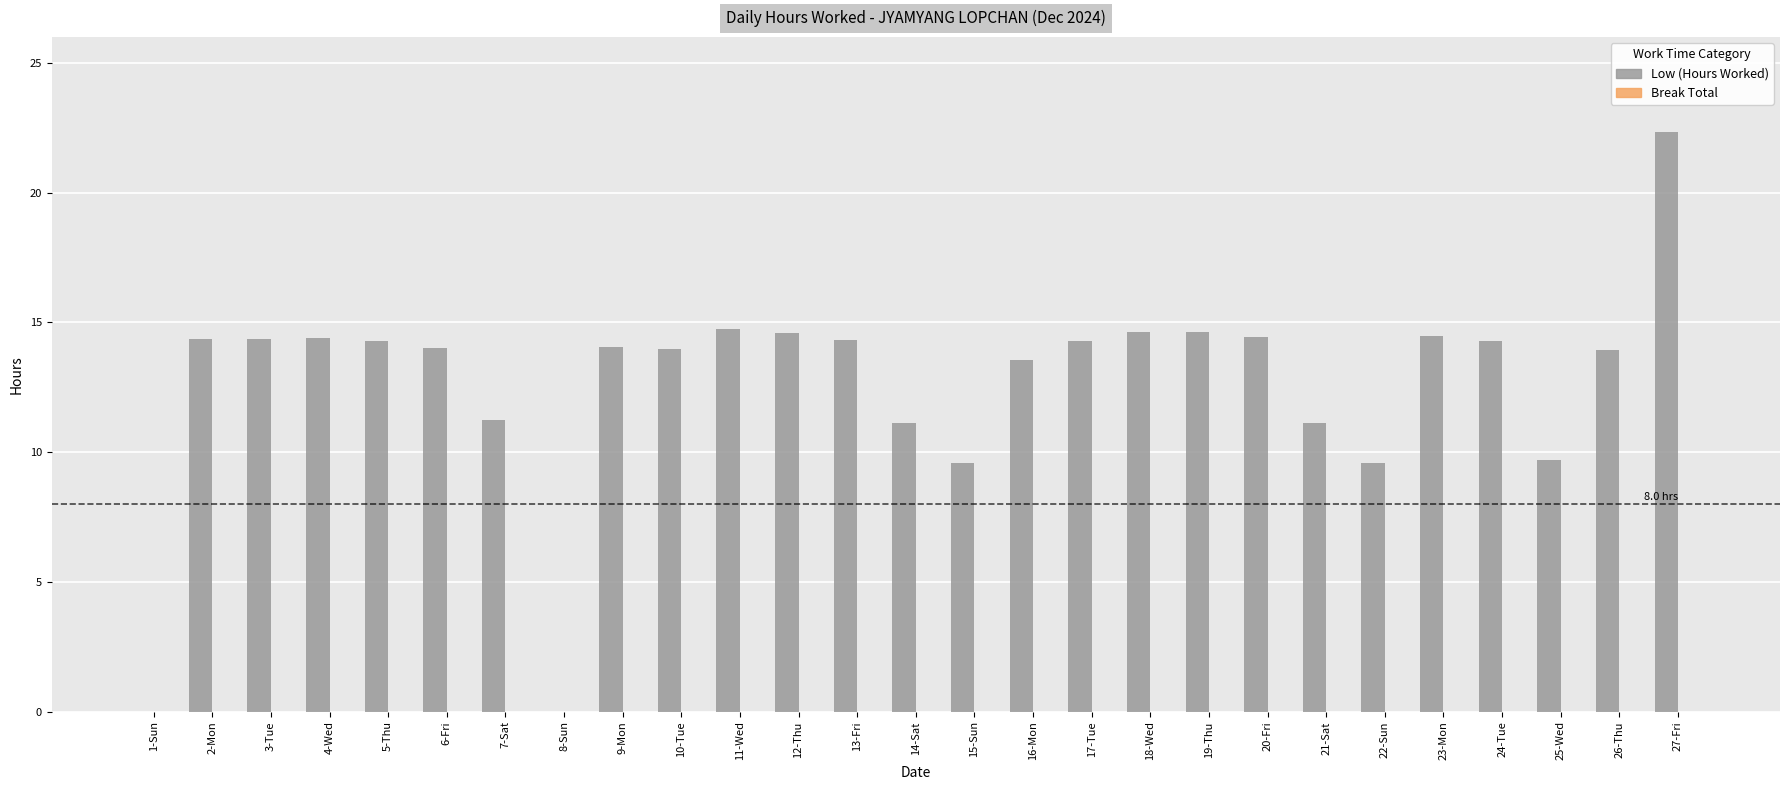

Is it true that the value at 4-Wed is 14.4?

True